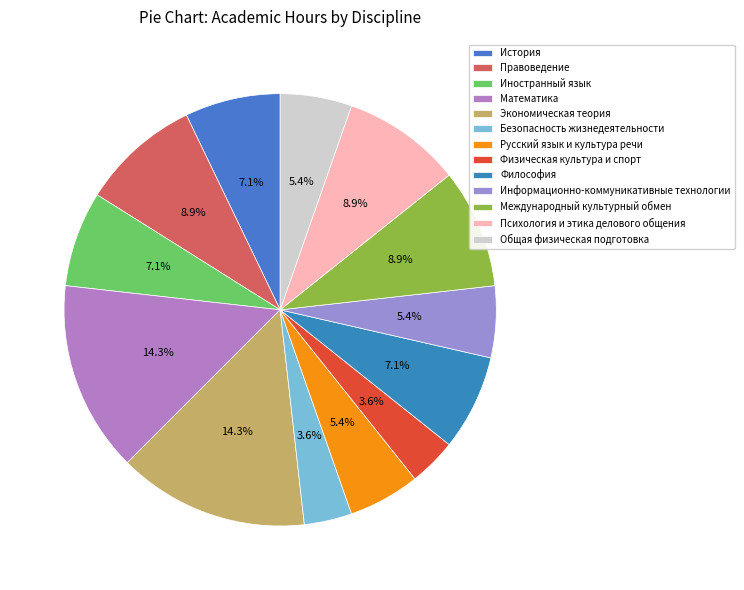

True or false: Русский язык и культура речи accounts for 5% of the total.

True